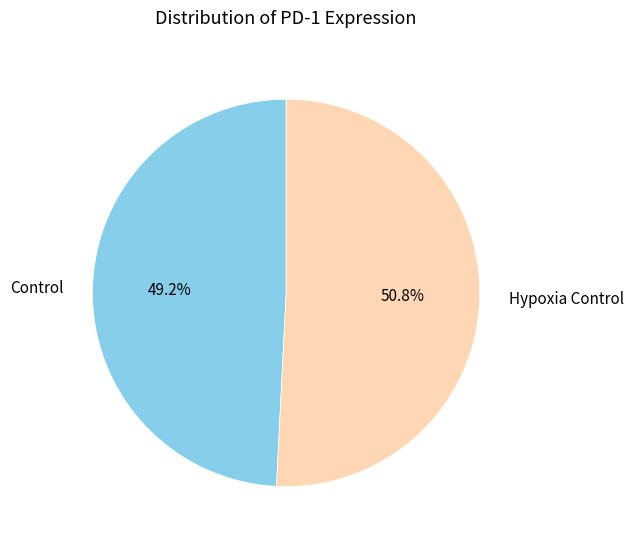

The Hypoxia Control slice represents 51% of the pie. True or false?

True